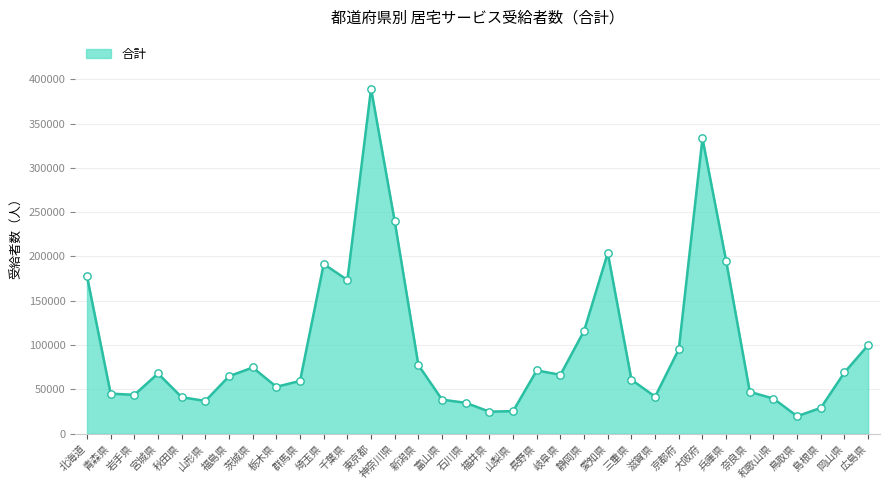

Which has a higher value, 長野県 or 富山県?

長野県